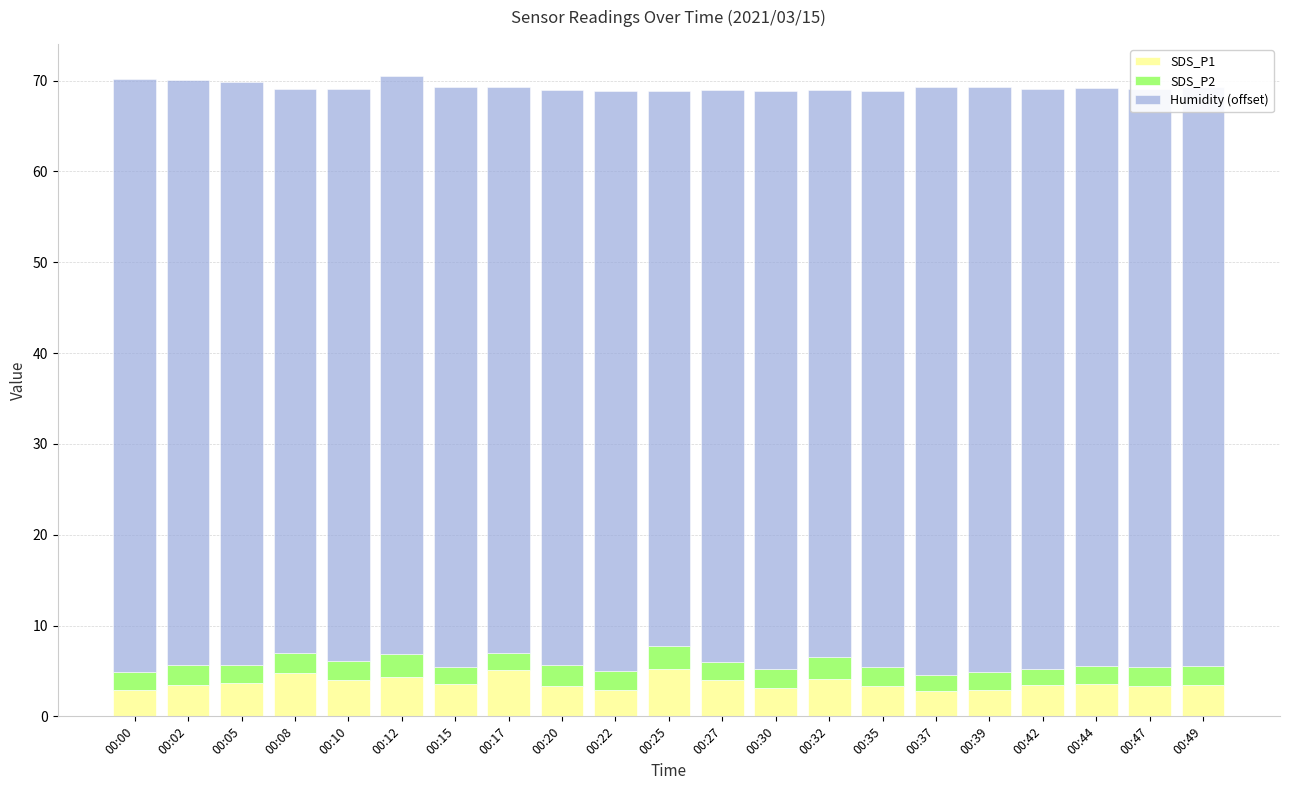

How many bars are there in total?

21